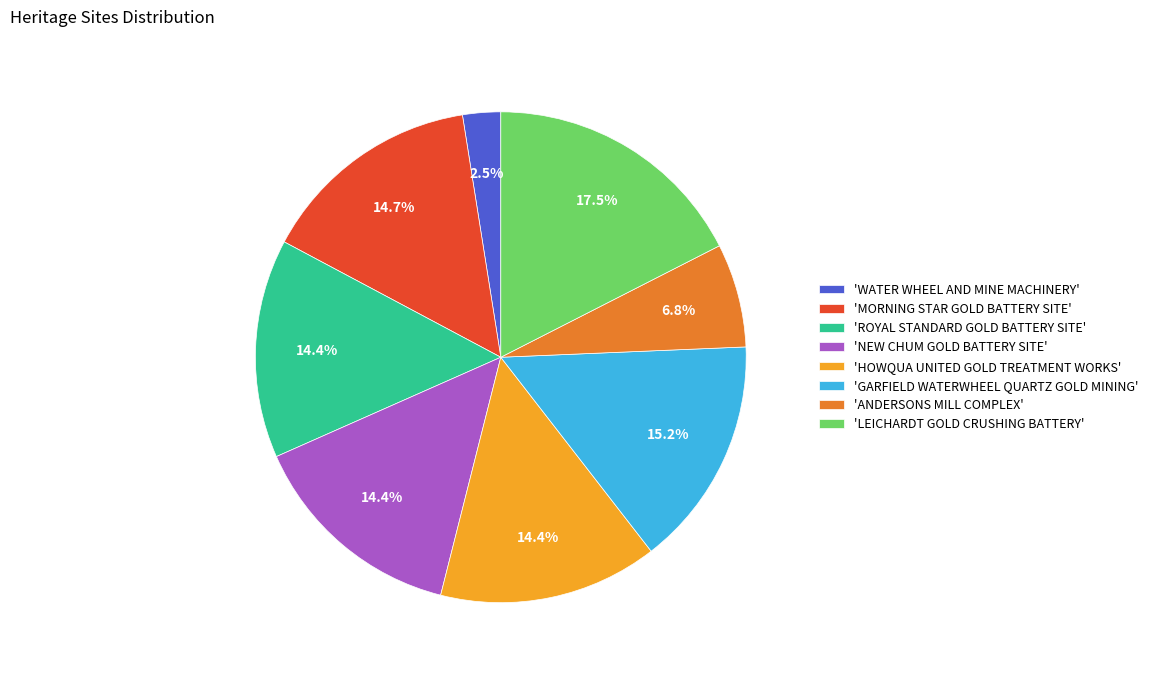

What is the smallest slice in the pie chart?

'WATER WHEEL AND MINE MACHINERY'